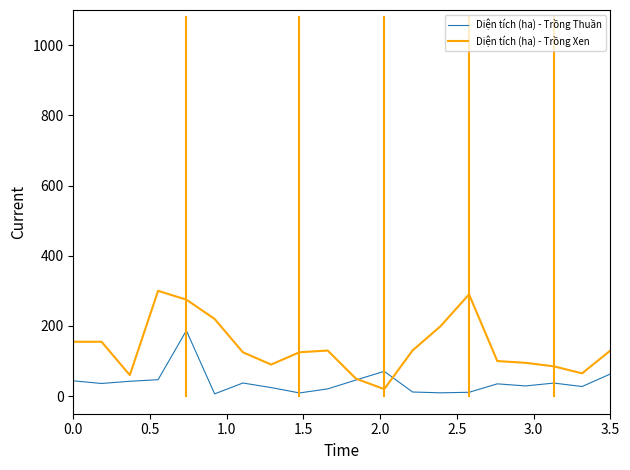

Which series has the largest range (max minus min)?

Diện tích (ha) - Trồng Xen